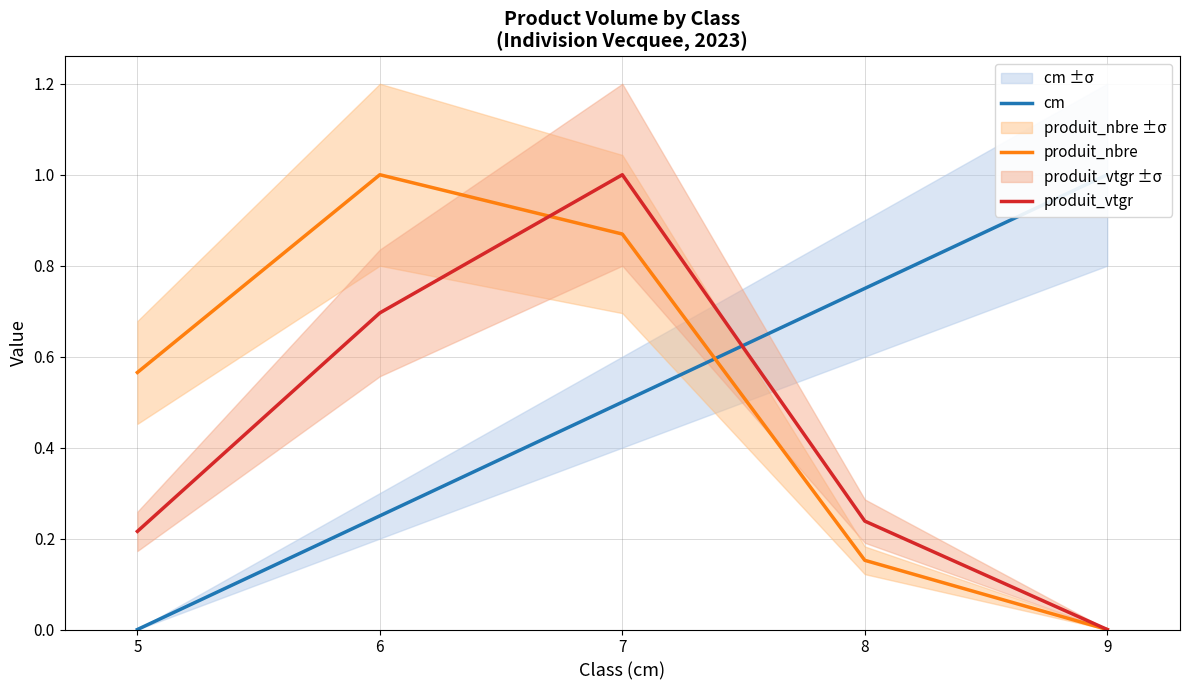

How many data points does each series have?

5